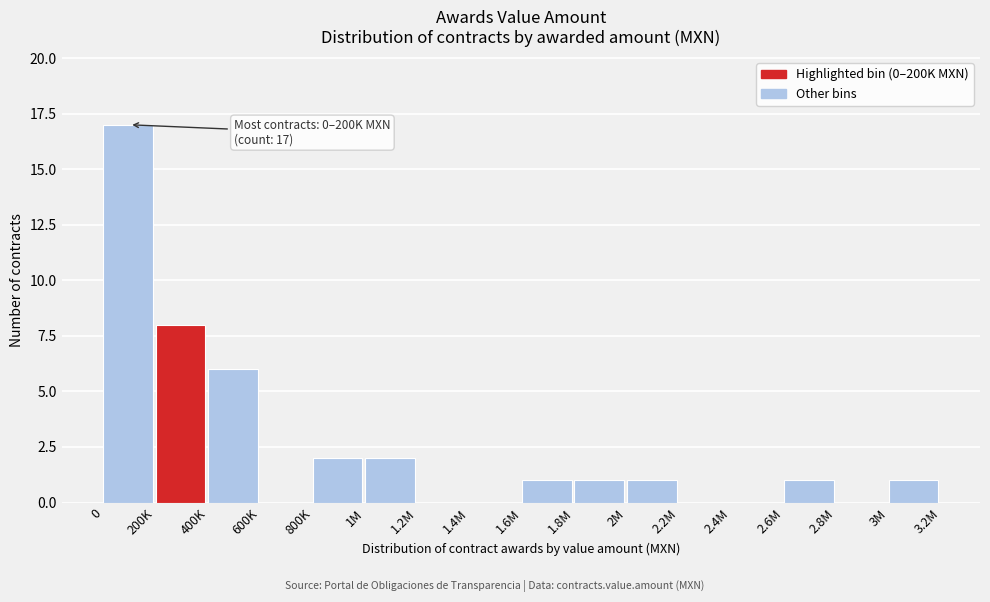

Reading left to right, what are all the values shown in this chart?

0=17	200K=8	400K=6	600K=0	800K=2	1M=2	1.2M=0	1.4M=0	1.6M=1	1.8M=1	2M=1	2.2M=0	2.4M=0	2.6M=1	2.8M=0	3M=1